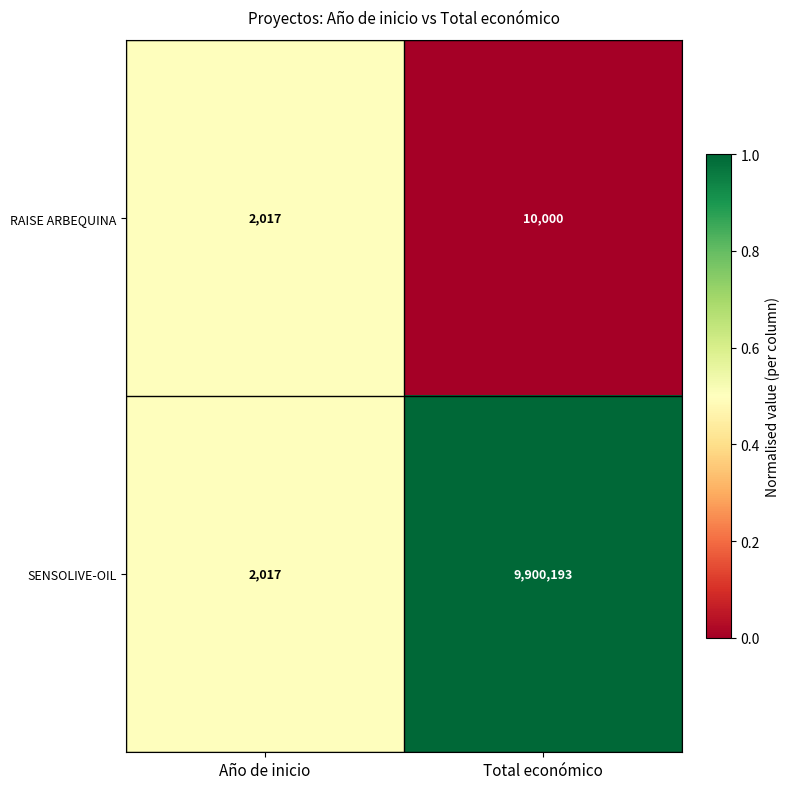

What is the total value across all series at Año de inicio?

4034